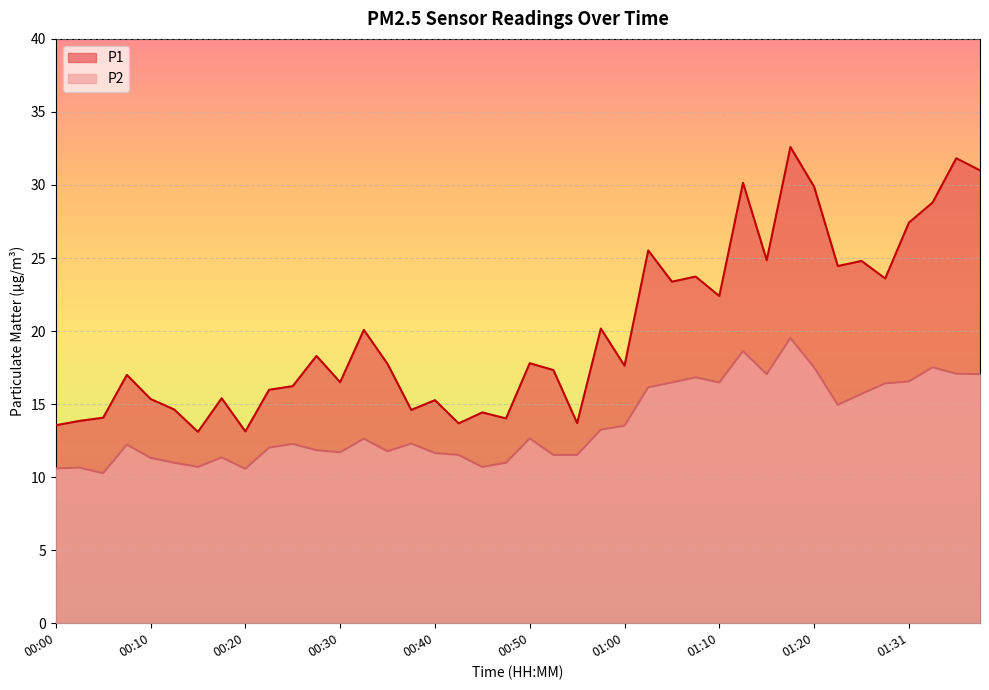

Reading right to left, extract all data points from this chart.

P1: 01:39=31.0	01:36=31.8	01:34=28.8	01:31=27.4	01:29=23.6	01:26=24.8	01:23=24.4	01:20=29.9	01:17=32.6	01:15=24.9	01:12=30.1	01:10=22.4	01:07=23.7	01:05=23.4	01:02=25.5	01:00=17.6	00:57=20.2	00:55=13.7	00:52=17.3	00:50=17.8	00:47=14.0	00:44=14.4	00:42=13.7	00:40=15.3	00:37=14.6	00:35=17.8	00:32=20.1	00:30=16.5	00:27=18.3	00:25=16.2	00:22=16.0	00:20=13.1	00:17=15.4	00:15=13.1	00:12=14.6	00:10=15.3	00:08=17.0	00:05=14.1	00:03=13.8	00:00=13.6
P2: 01:39=17.1	01:36=17.1	01:34=17.5	01:31=16.6	01:29=16.4	01:26=15.7	01:23=14.9	01:20=17.5	01:17=19.5	01:15=17.1	01:12=18.6	01:10=16.5	01:07=16.8	01:05=16.5	01:02=16.1	01:00=13.5	00:57=13.2	00:55=11.5	00:52=11.5	00:50=12.7	00:47=11.0	00:44=10.7	00:42=11.5	00:40=11.7	00:37=12.3	00:35=11.8	00:32=12.6	00:30=11.7	00:27=11.8	00:25=12.3	00:22=12.0	00:20=10.6	00:17=11.3	00:15=10.7	00:12=11.0	00:10=11.3	00:08=12.2	00:05=10.3	00:03=10.7	00:00=10.6